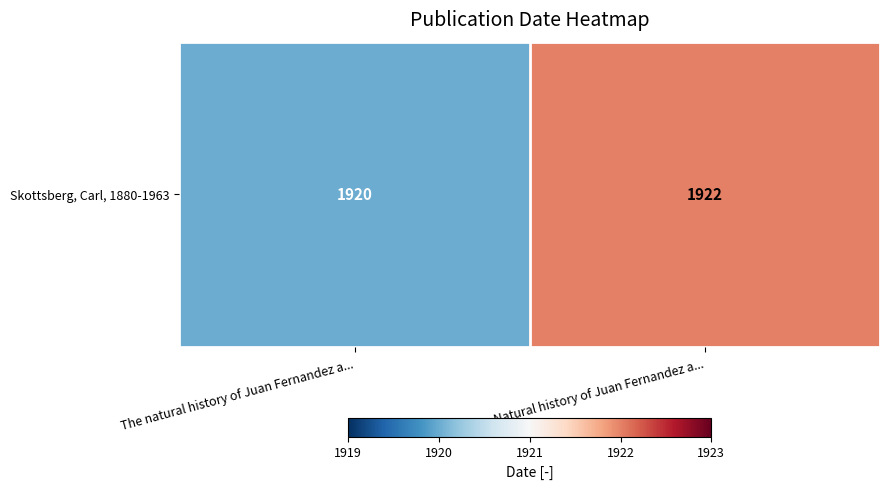

Reading left to right, extract all data points from this chart.

The natural history of Juan Fernandez a...=1920	The Natural history of Juan Fernandez a...=1922